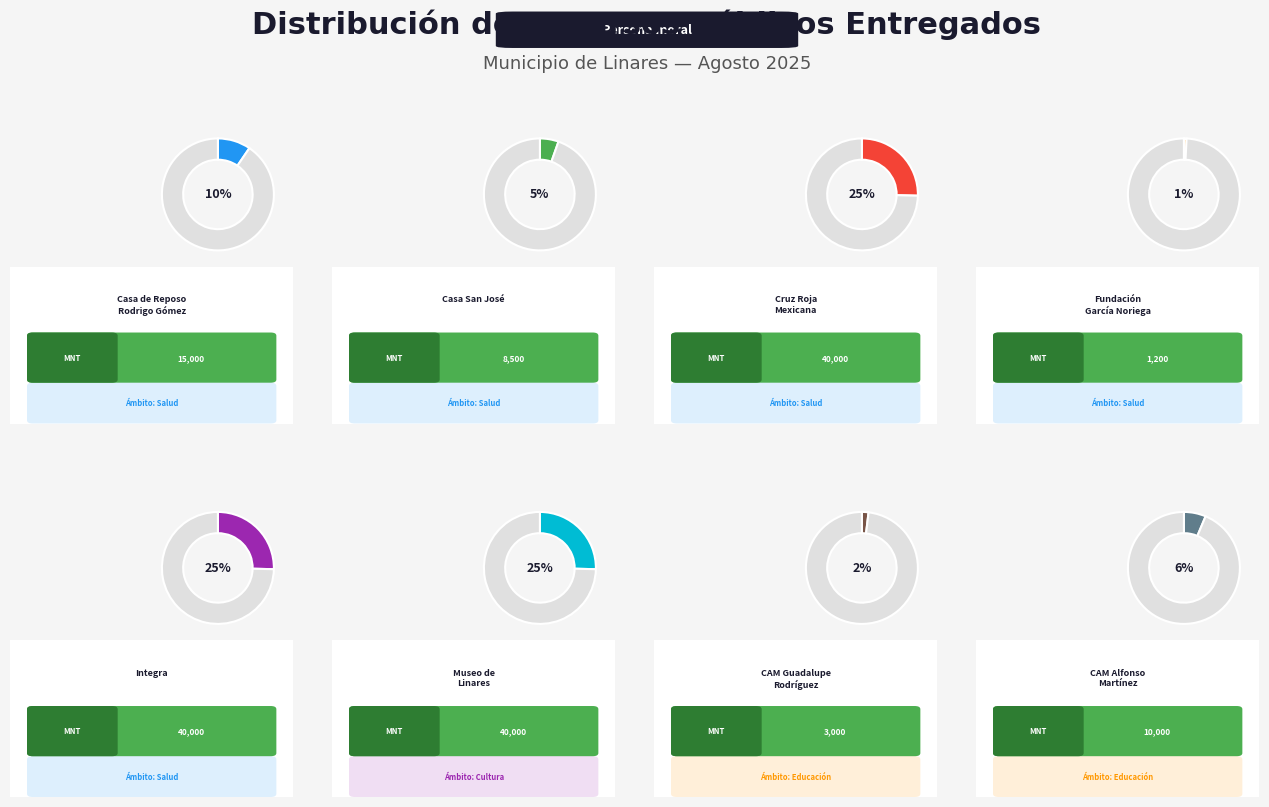

Combined, do Casa San José, A.B.P. and Casa de Reposo Rodrigo Gómez G, A.B.P. account for over 50%?

No